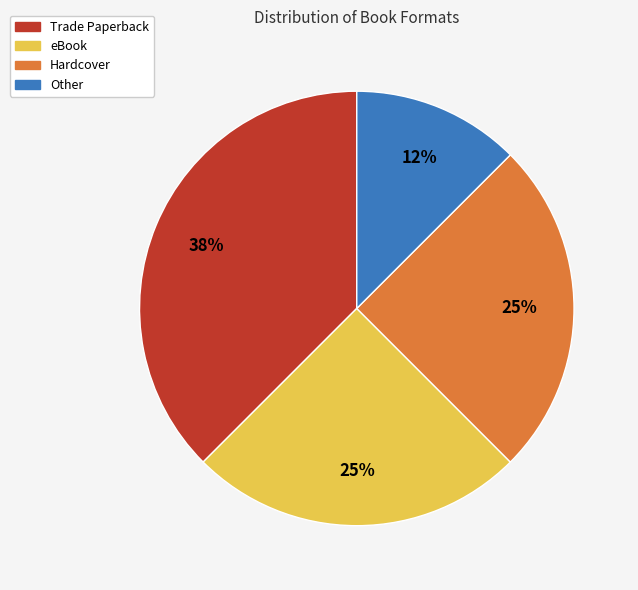

Do Hardcover and Other together represent more than half of the pie?

No